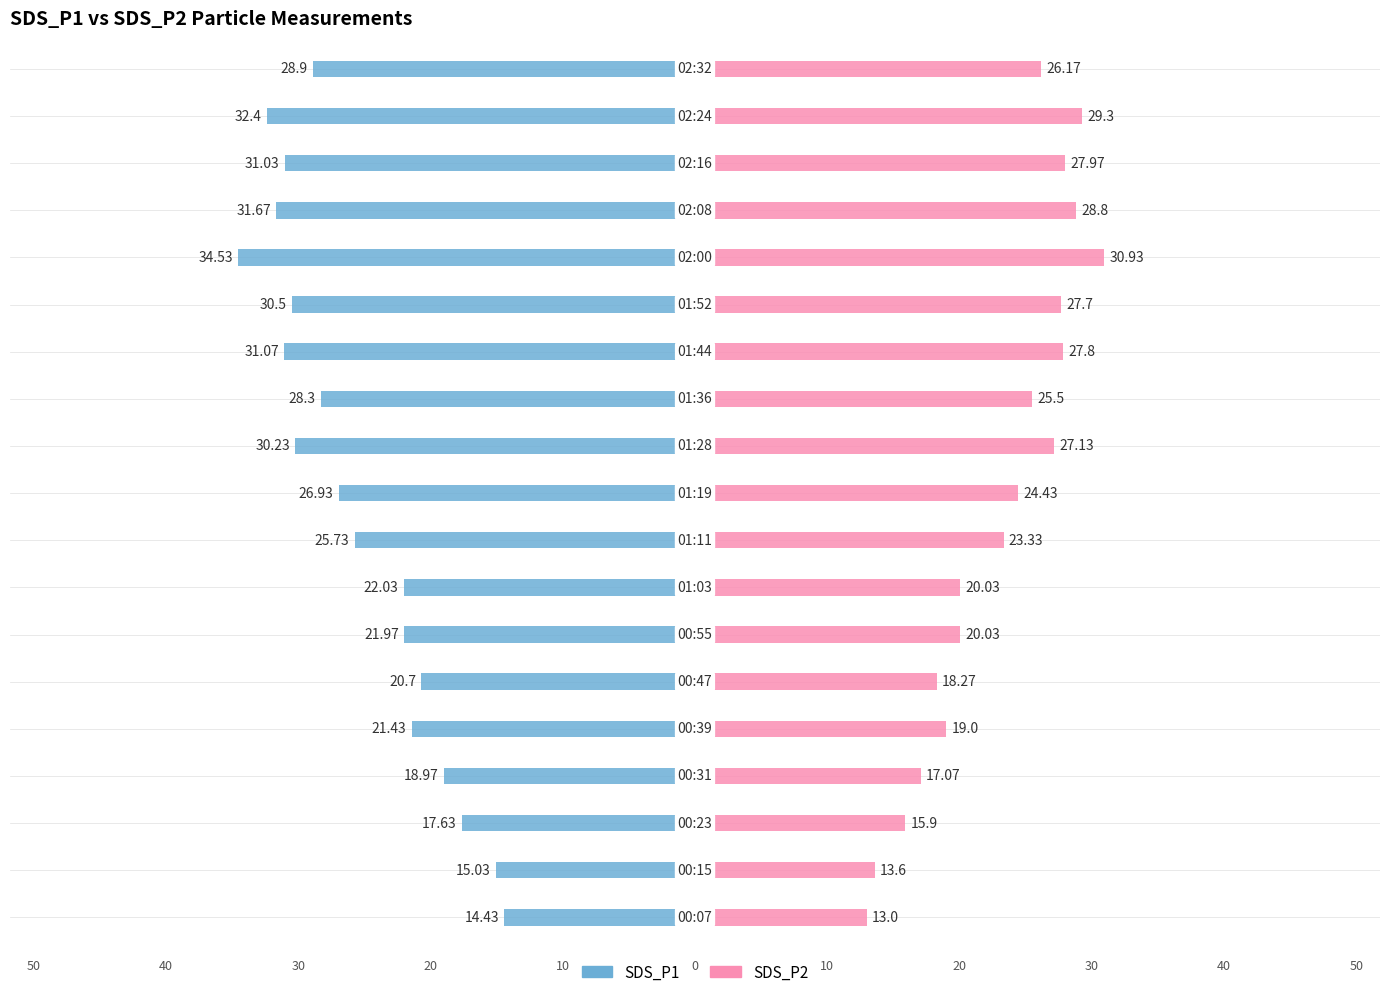

What are all the series names shown in the legend?

SDS_P1, SDS_P2